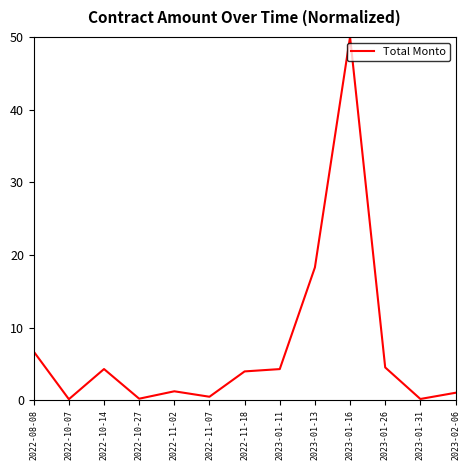

Count the number of values greater than 3.

7